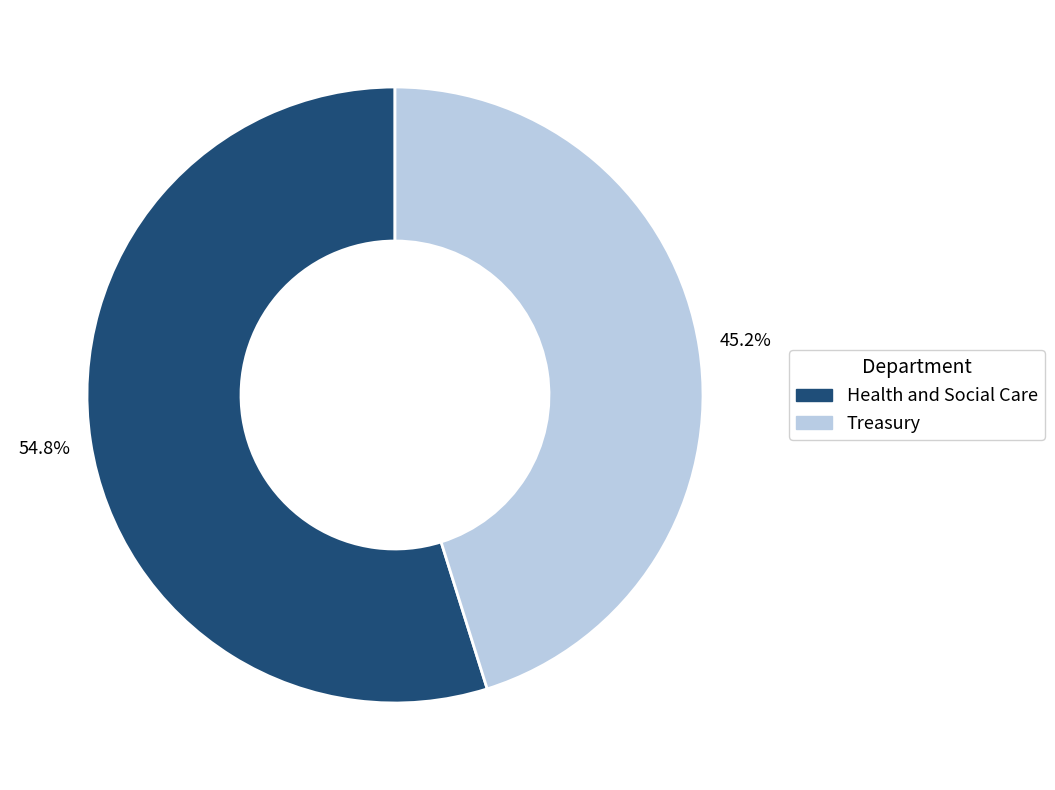

What is the largest slice in the pie chart?

Health and Social Care